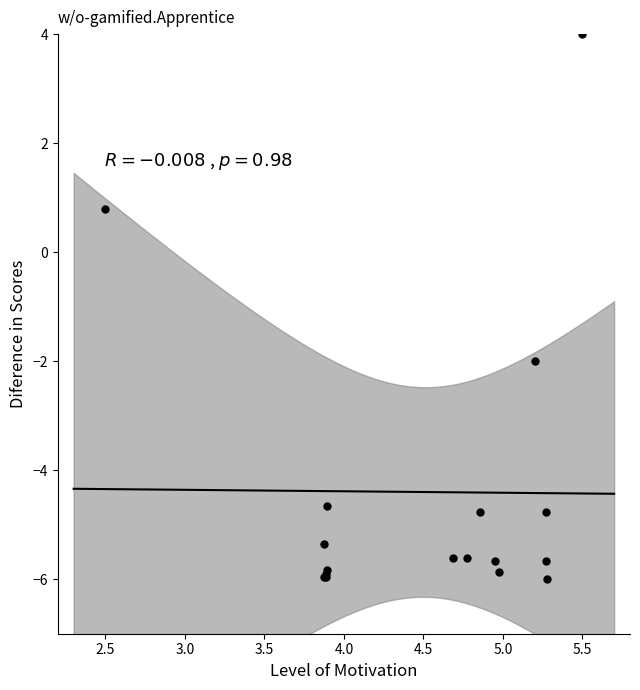

What Y value in the scatter plot is closest to -1?

-2.0